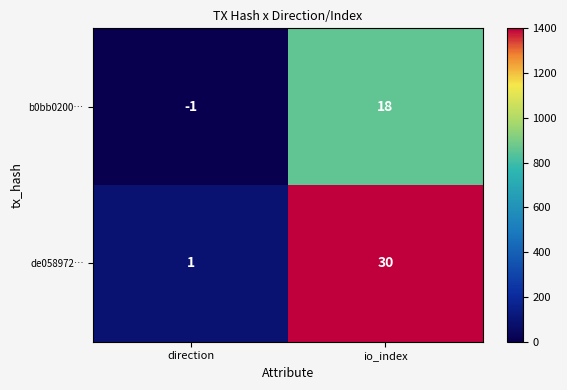

What is the spread (max minus min) of values at direction?

2